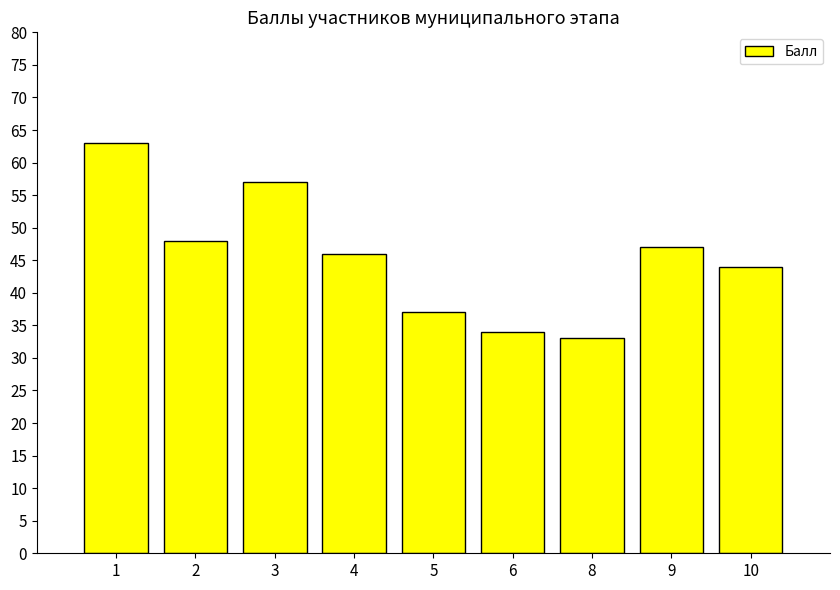

What is the change in value from 1 to 4?

-17